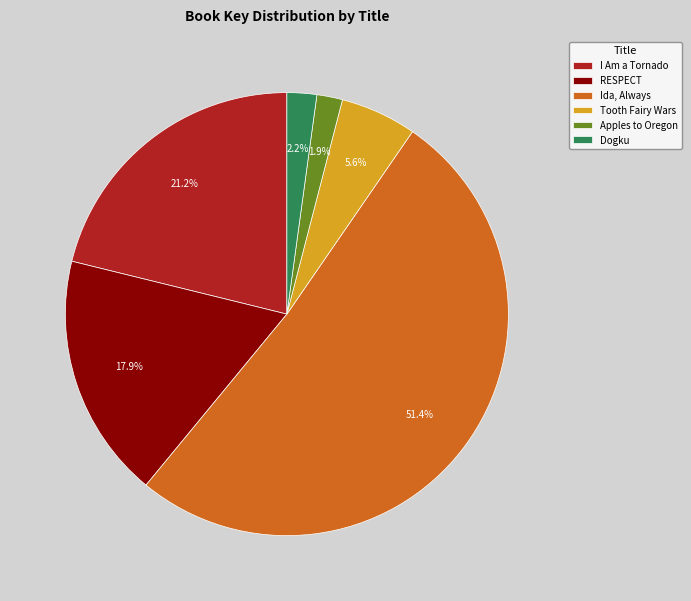

Rank the categories by value from highest to lowest.

Ida, Always, I Am a Tornado, RESPECT, Tooth Fairy Wars, Dogku, Apples to Oregon